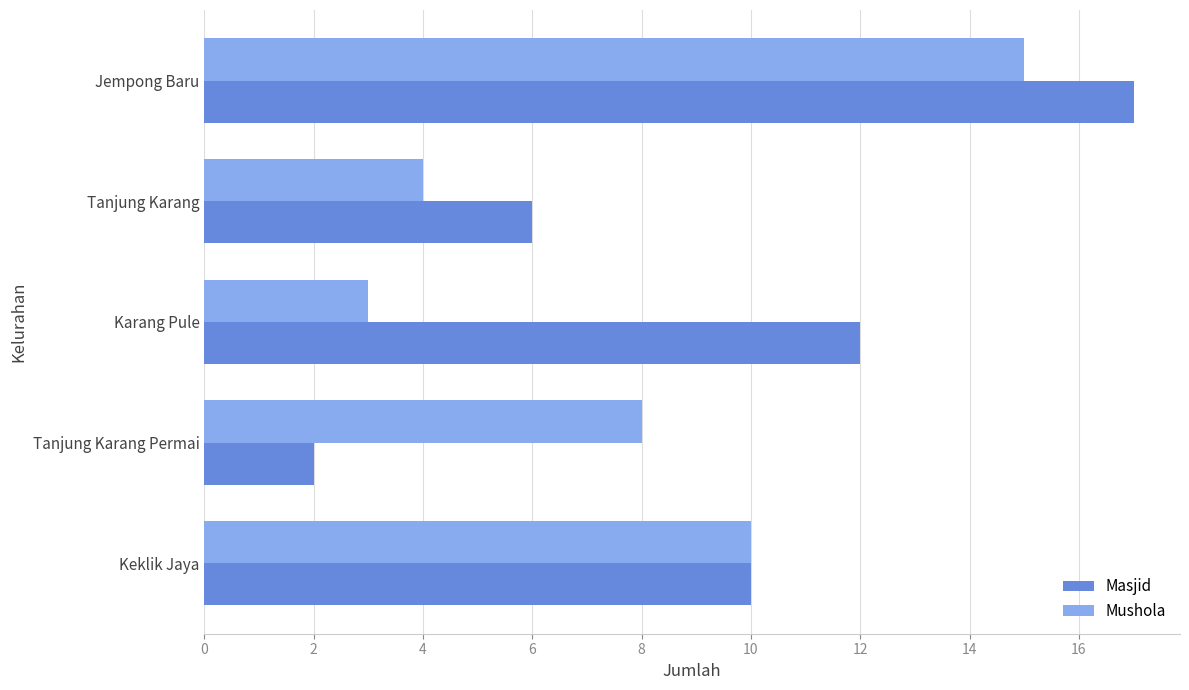

Count the number of data series in this chart.

2